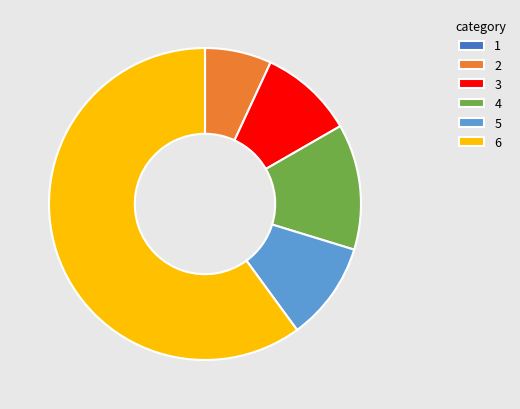

What is the largest slice in the pie chart?

6